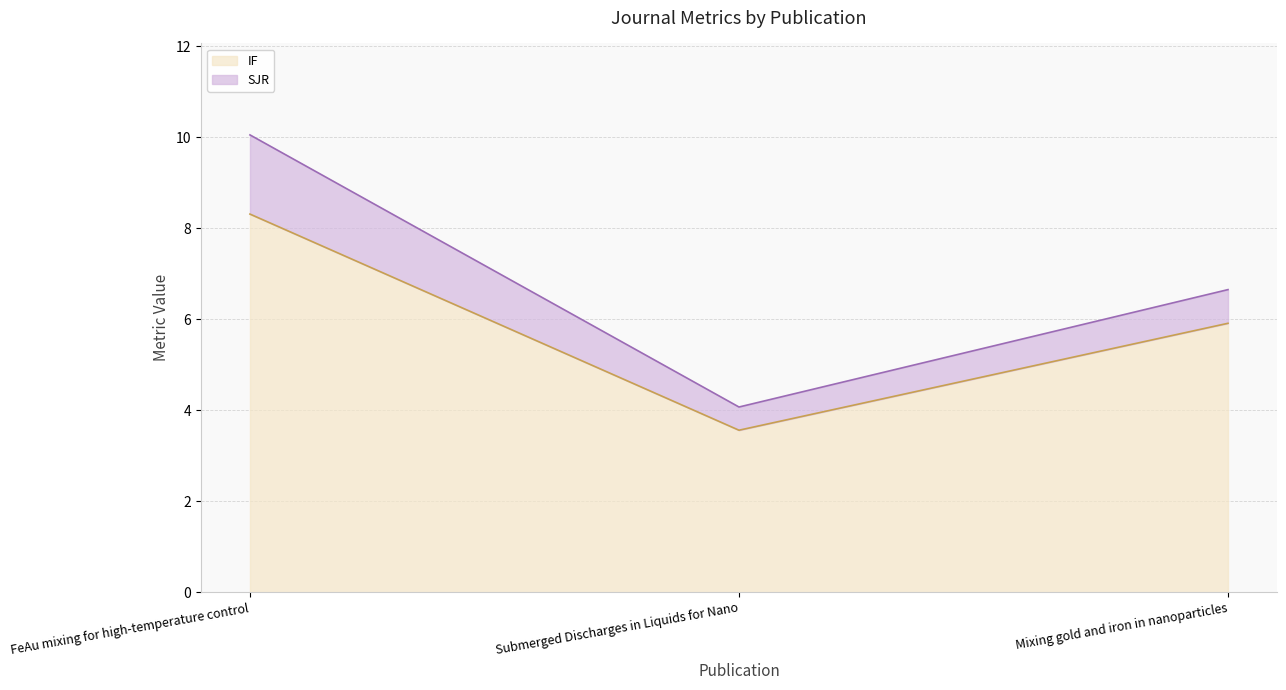

Approximately how many times larger is the value at FeAu mixing for high-temperature control compared to Submerged Discharges in Liquids for Nano?

2.3